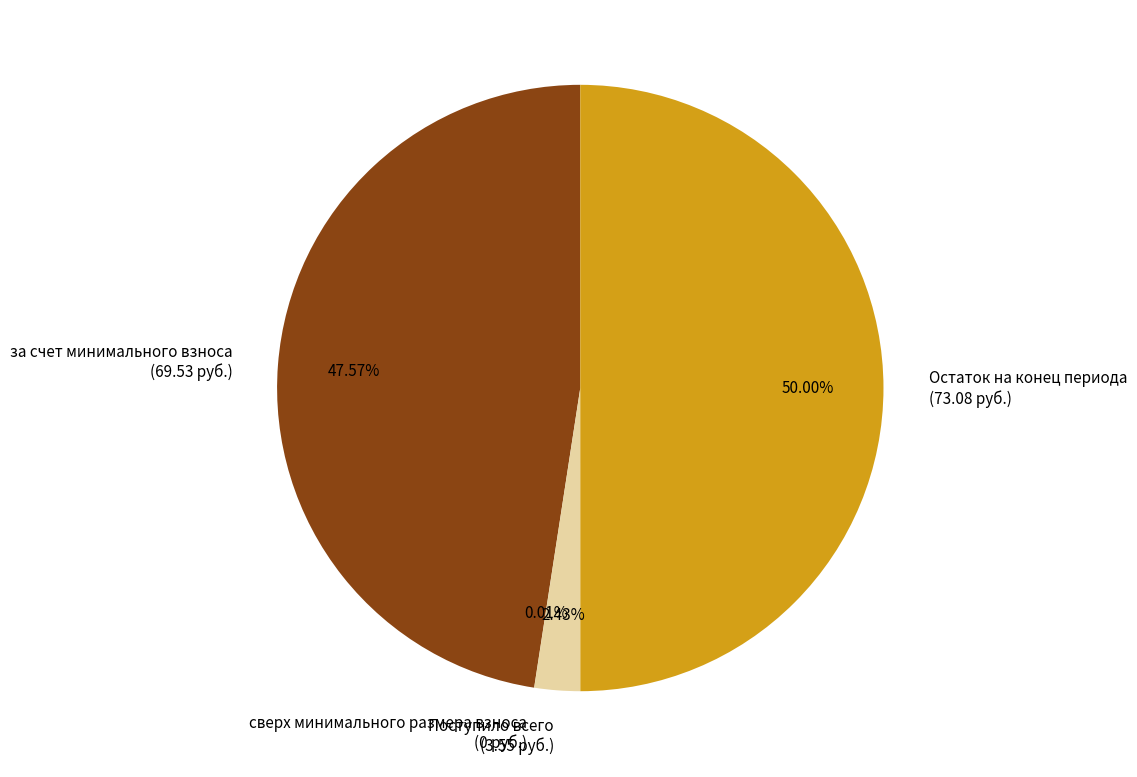

To the nearest percent, what percentage of the pie is Поступило всего?

2%